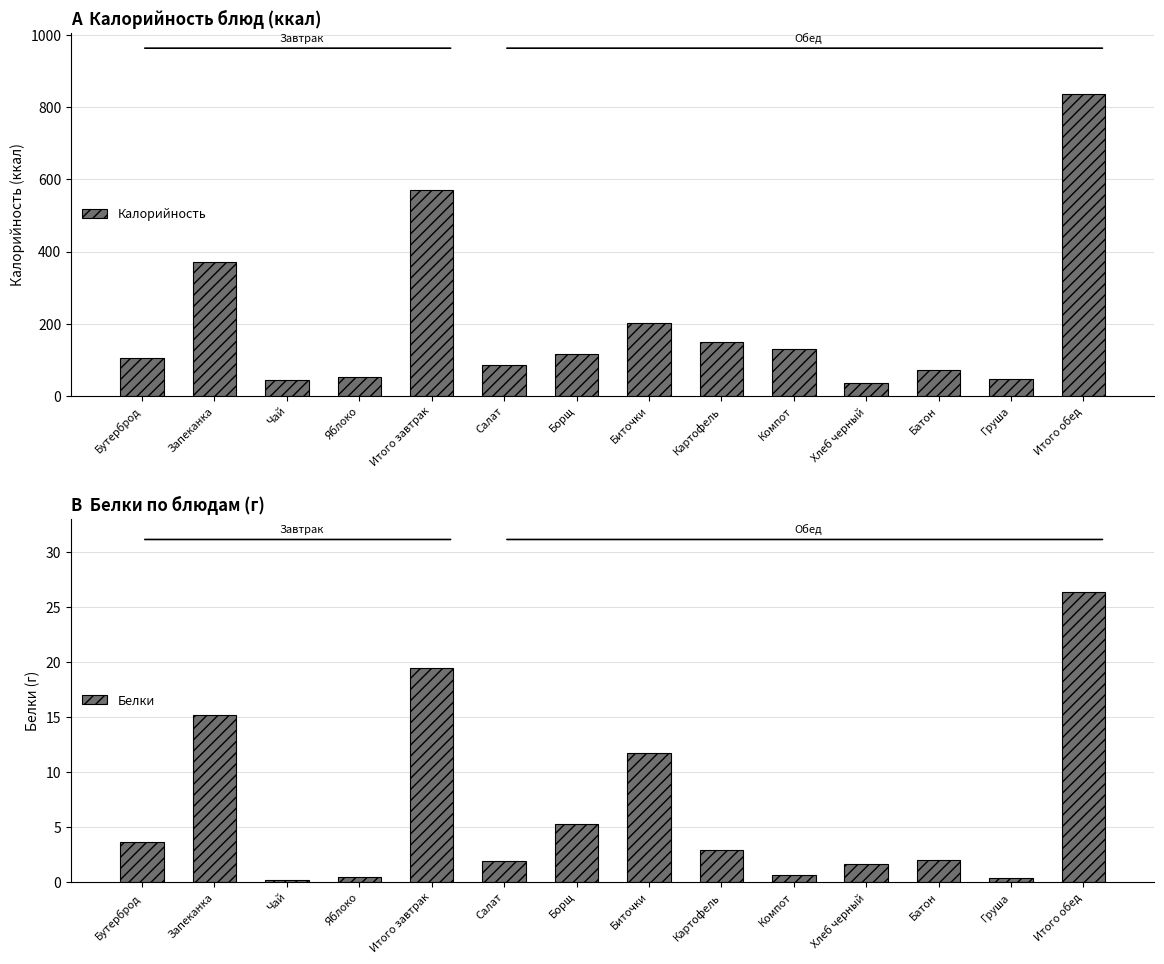

At which label does Калорийность reach its minimum?

Хлеб черный